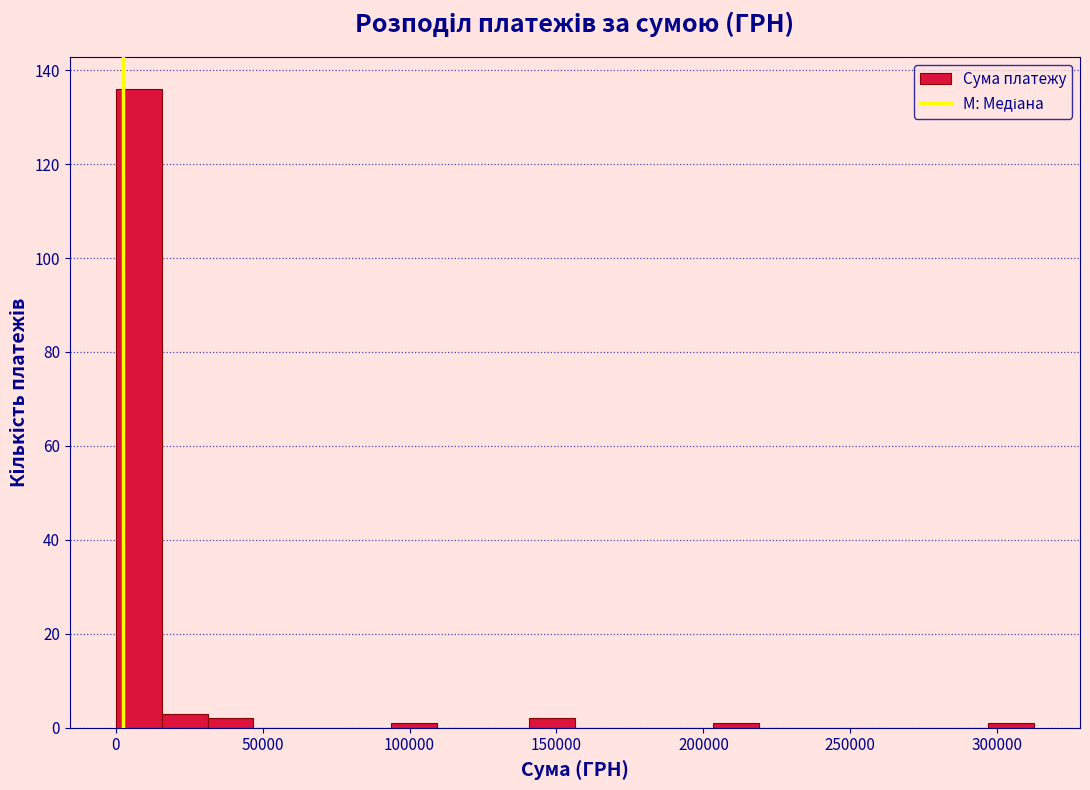

Read against the x-axis, roughly where is the centre of the tallest bar?

10000